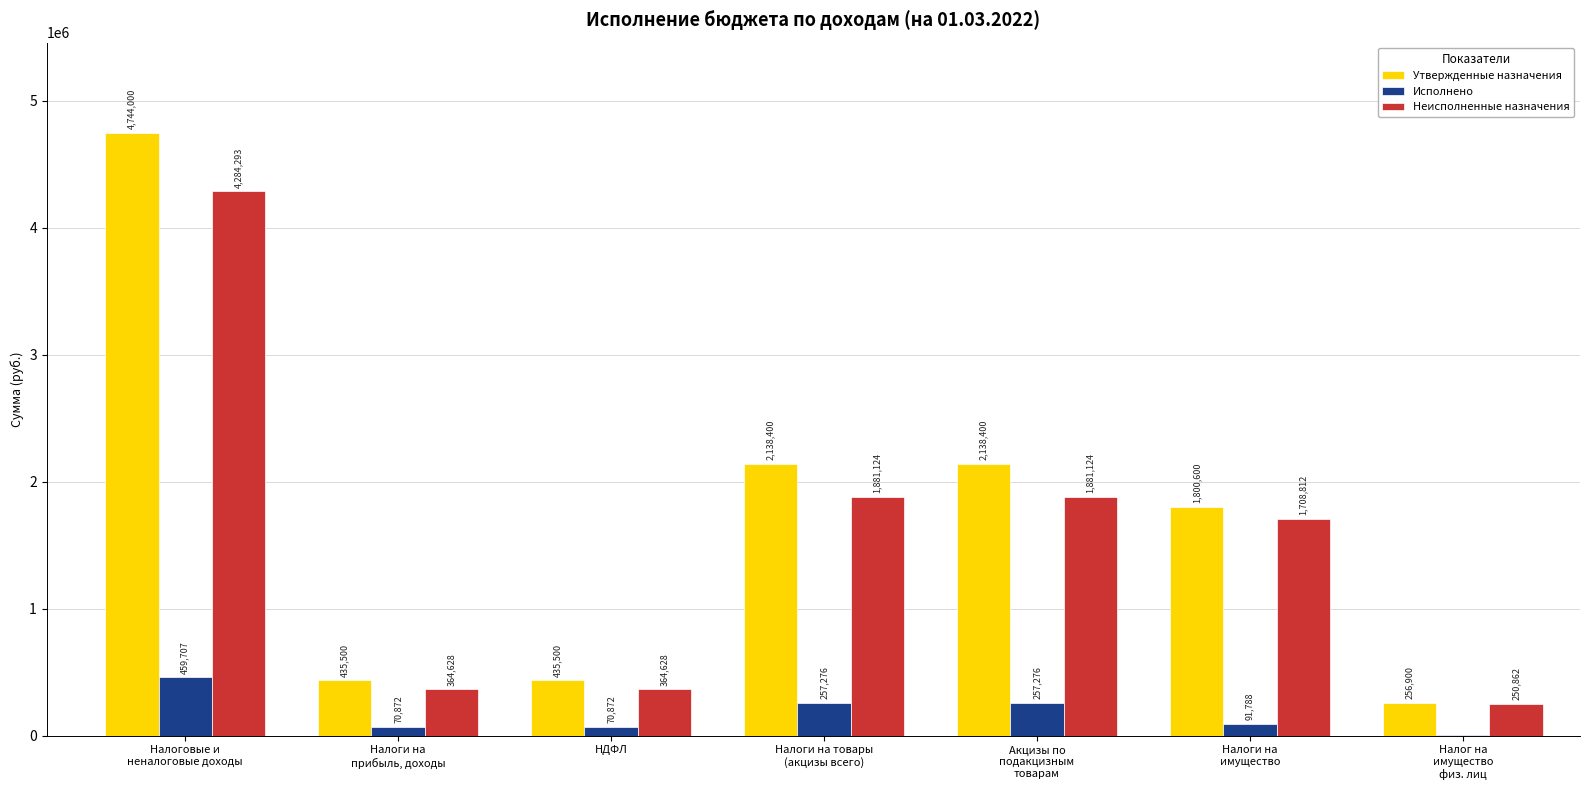

Count the number of categories in the chart.

7